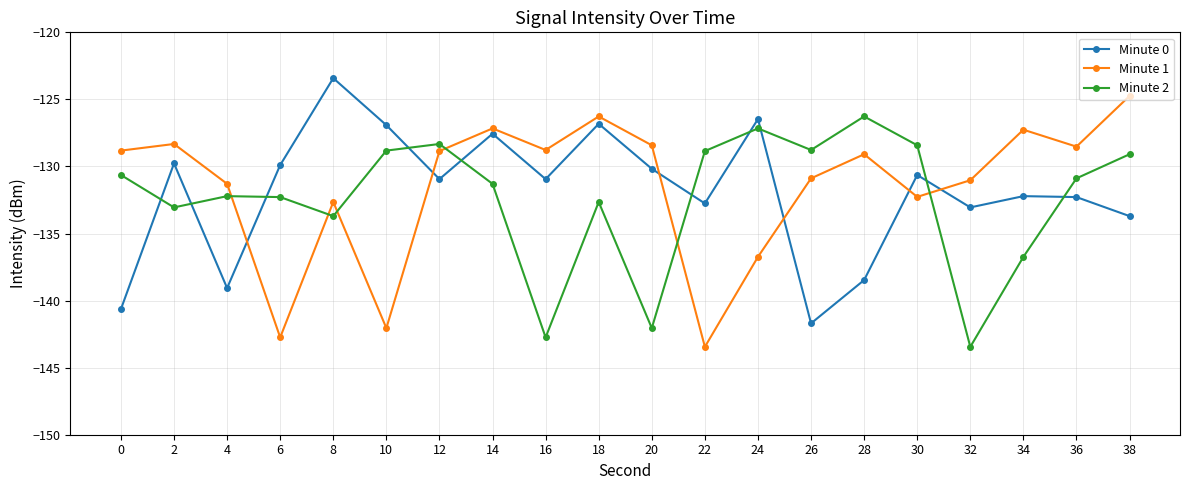

How many values in the Minute 2 series exceed -130?

8